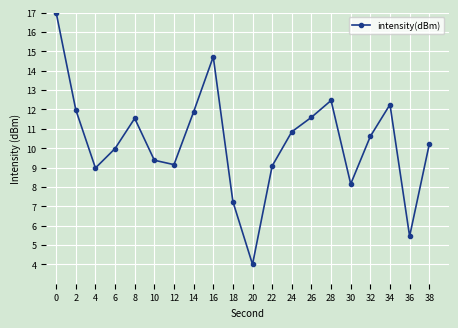

The chart shows a value of 12.5 at 28. True or false?

True